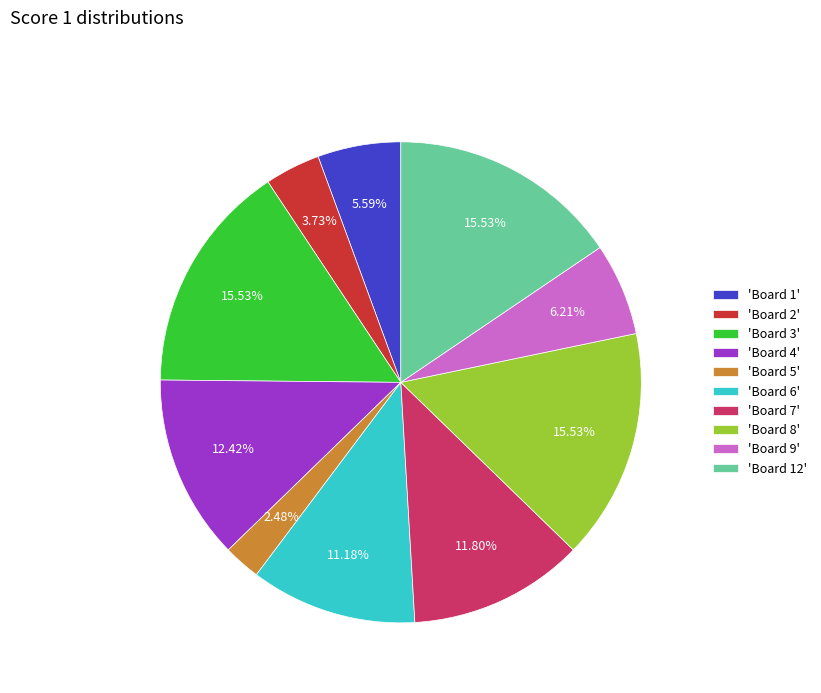

Between 'Board 12' and 'Board 4', which is larger?

'Board 12'